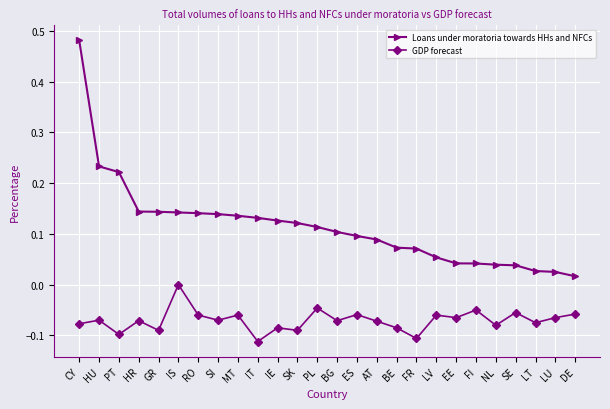

Where is Loans under moratoria towards HHs and NFCs nearest to the value 0?

DE